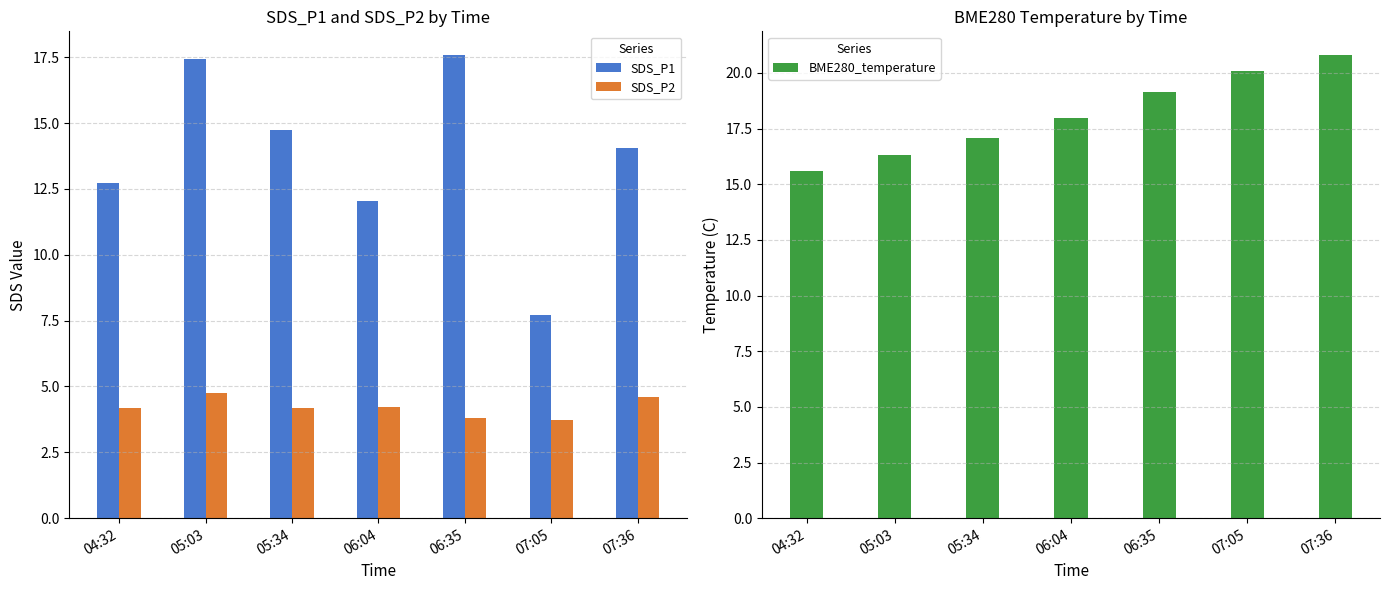

Which category has the lowest value in the SDS_P1 series?

07:05